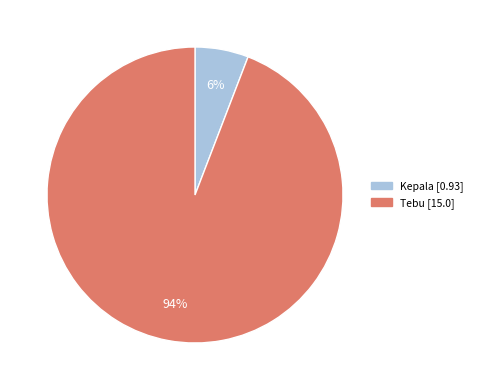

To the nearest percent, what is the difference between the largest and smallest slice percentages?

88%